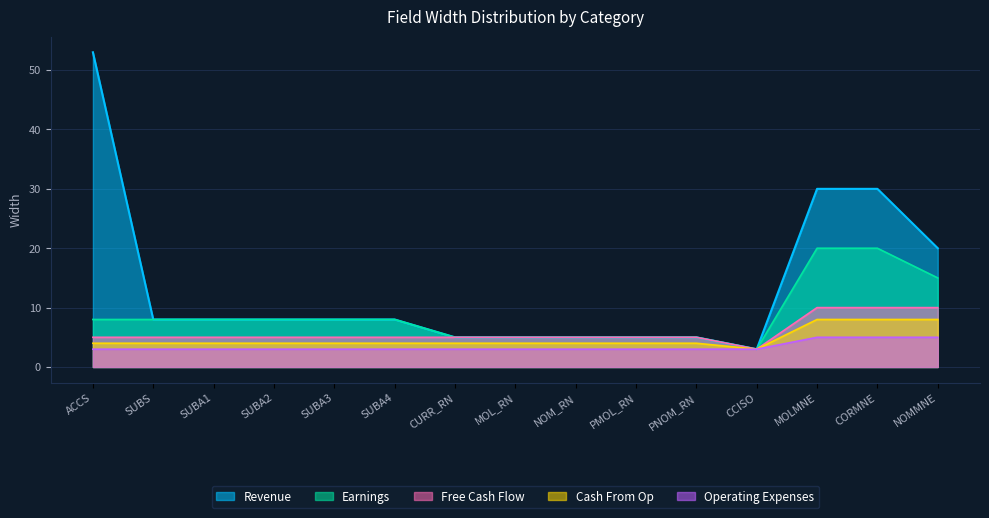

True or false: Cash From Op and Revenue intersect in this chart.

False